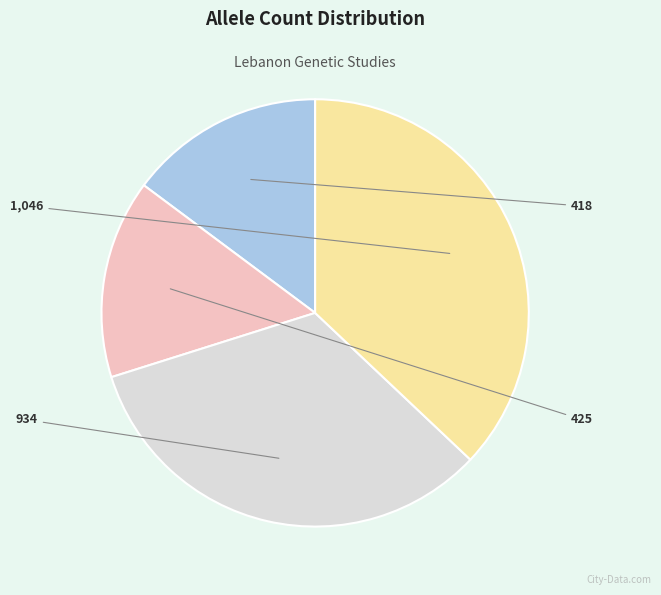

Is there a majority slice in this chart?

No